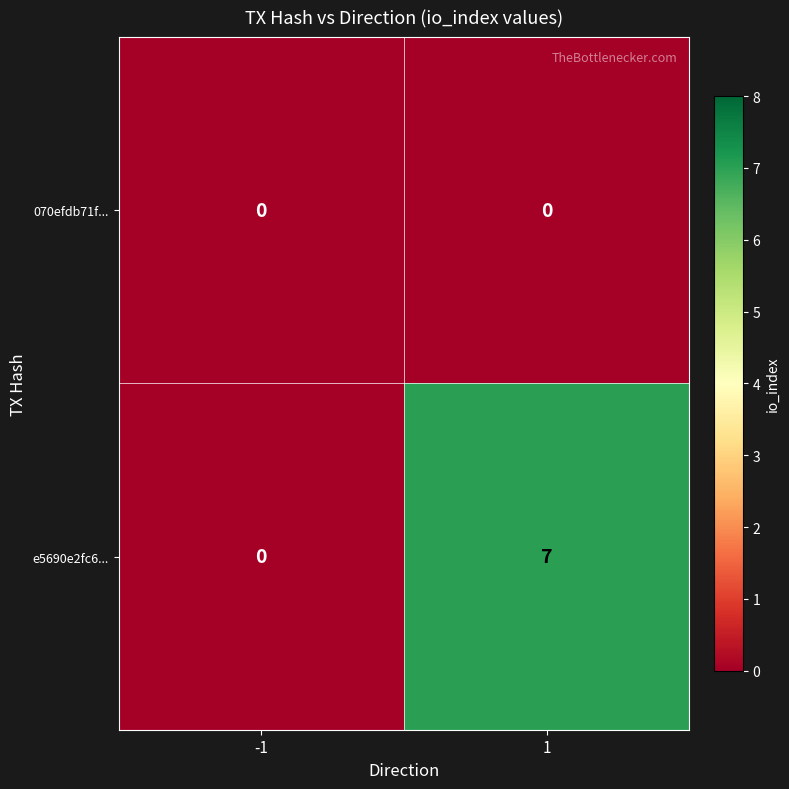

List the series in order of their overall mean, highest first.

e5690e2fc6..., 070efdb71f...